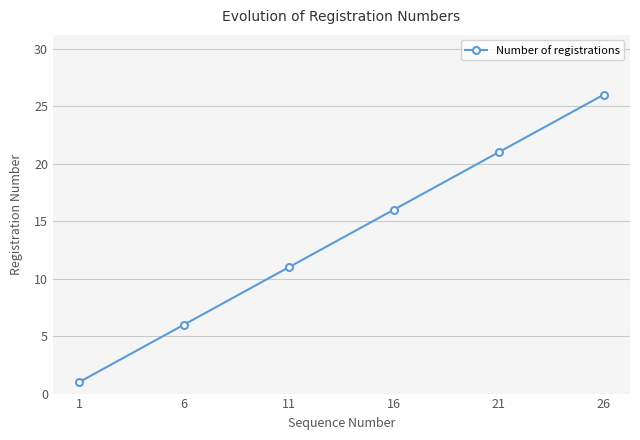

What is the sum of all values?

81